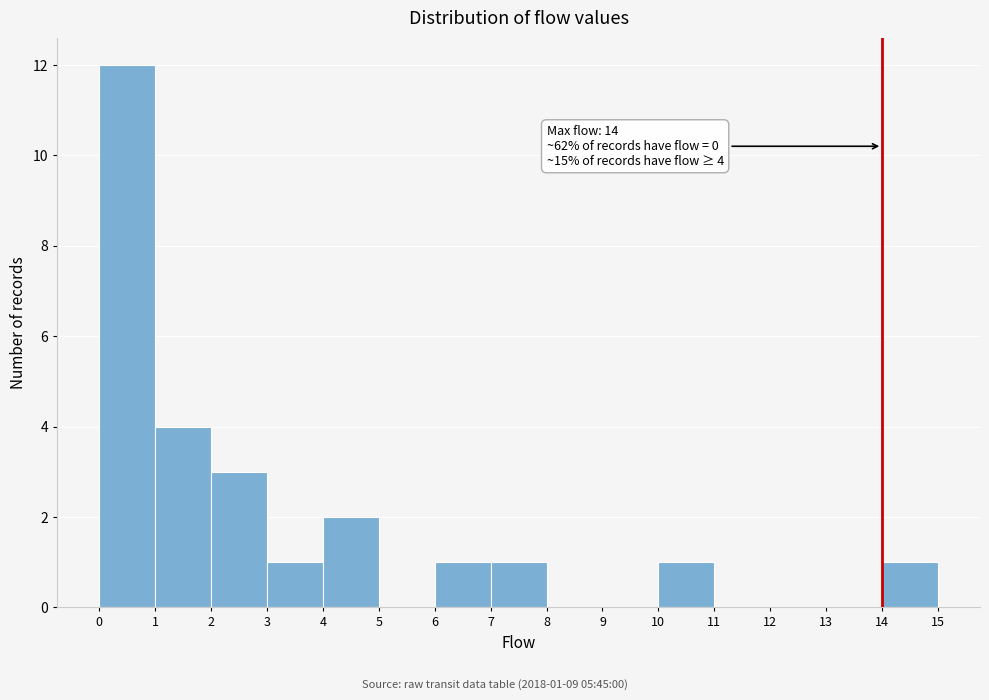

Over which range of the x-axis is the bar tallest?

0 to 1